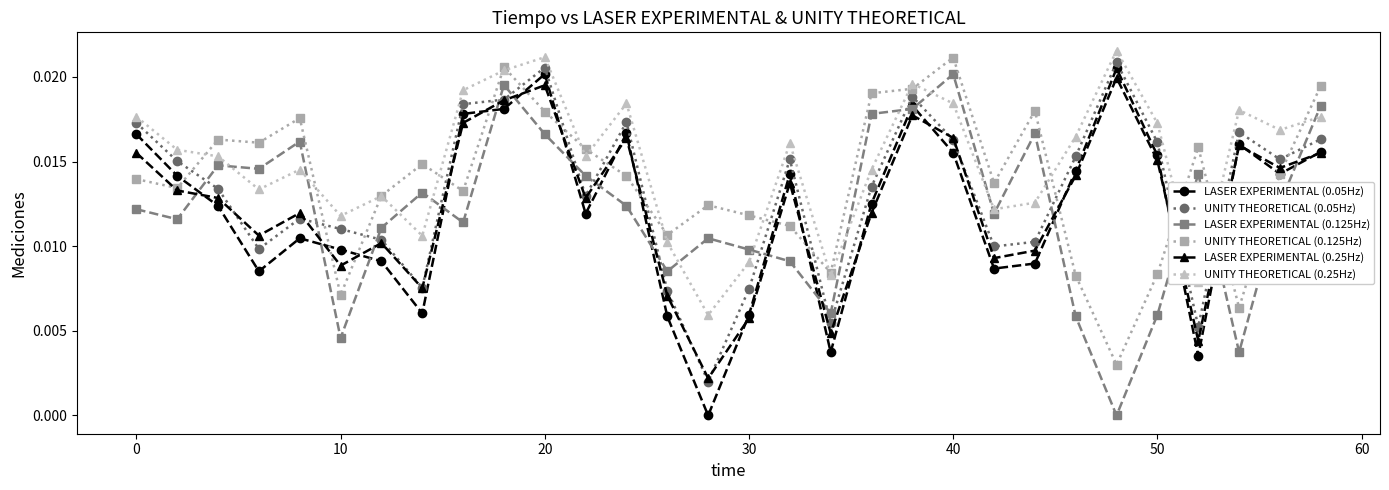

True or false: UNITY THEORETICAL (0.125Hz) and LASER EXPERIMENTAL (0.125Hz) cross at least once.

False